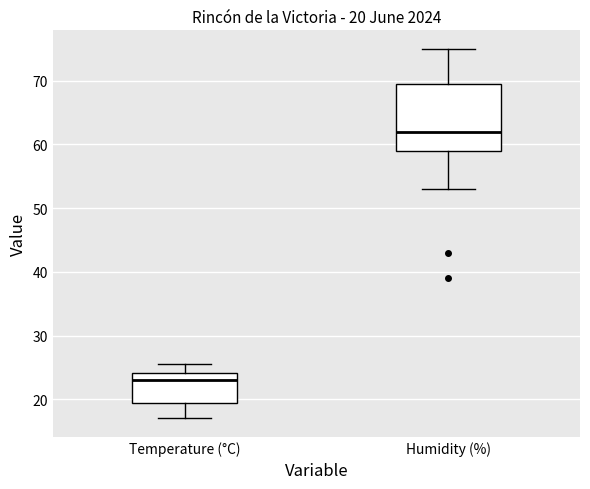

Which box is the tallest, from its lower edge to its upper edge?

Humidity (%)